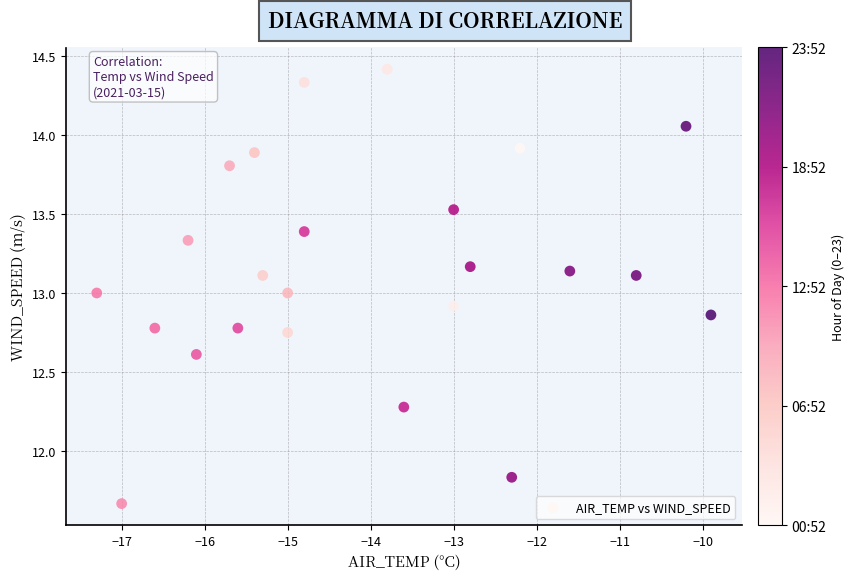

What is the range of X values (max minus min)?

7.4